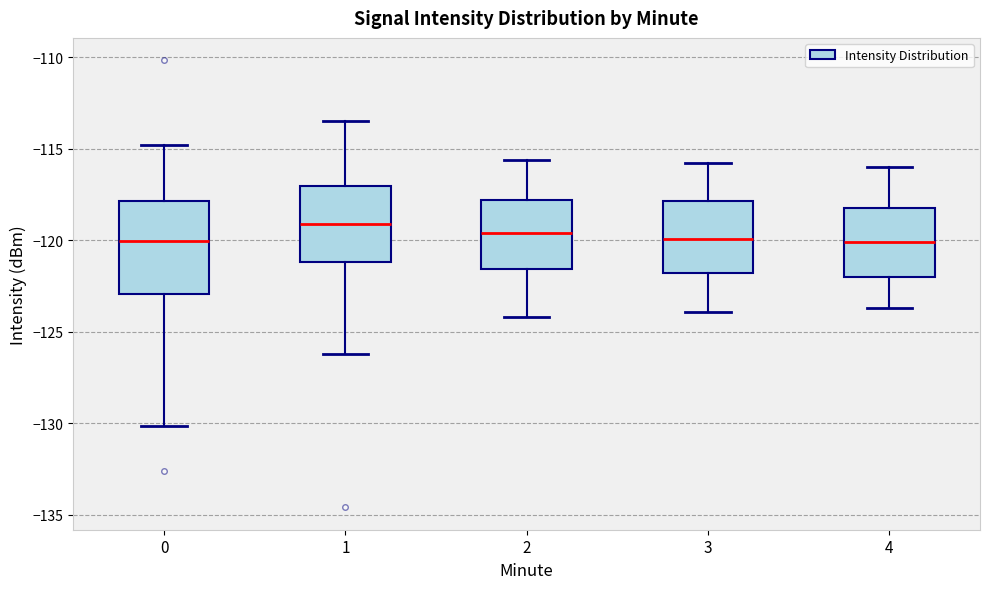

Comparing the boxes themselves (not the whiskers), which one is the tallest?

0